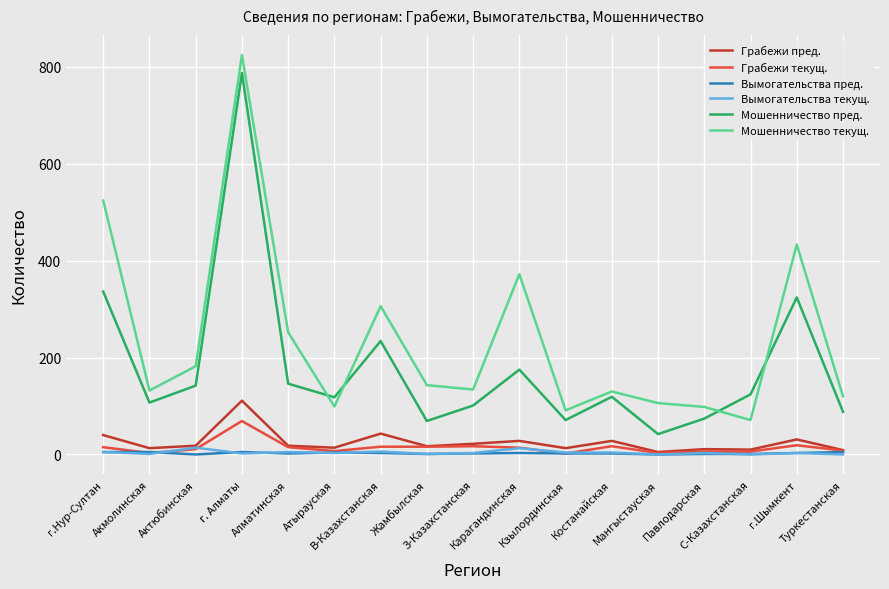

At which category is the sum across all series the highest?

г. Алматы